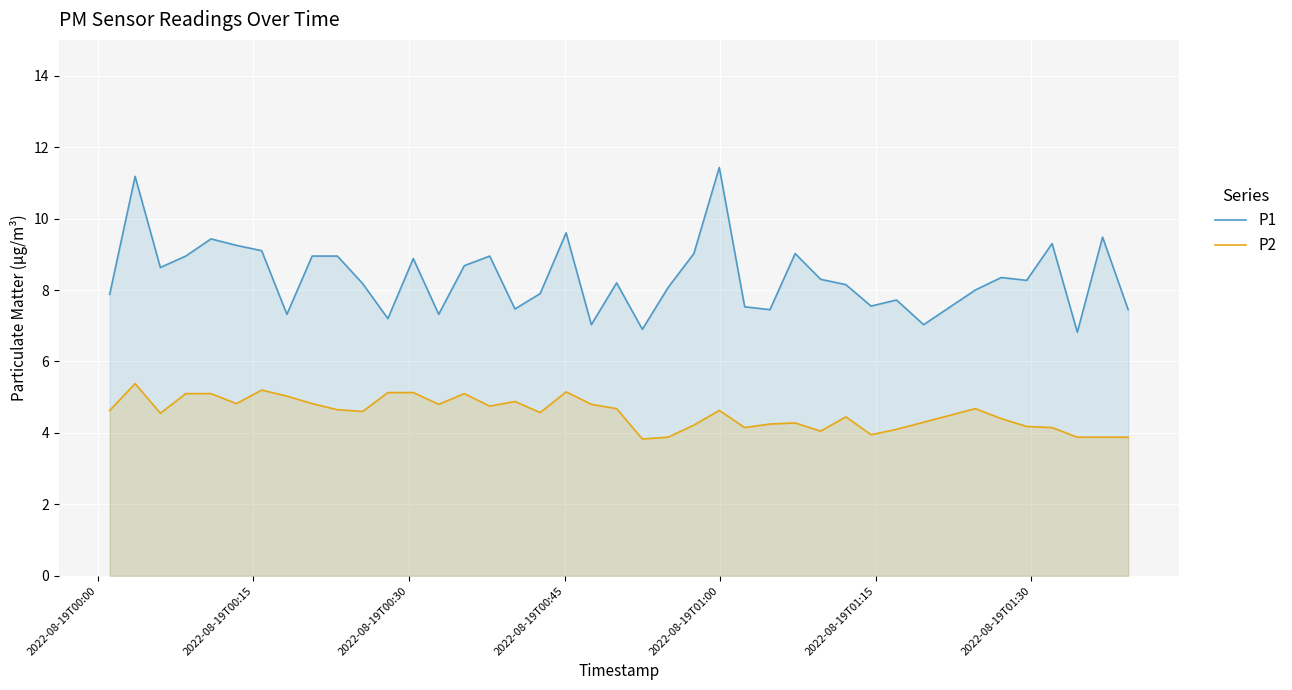

True or false: P1 and P2 cross at least once.

False